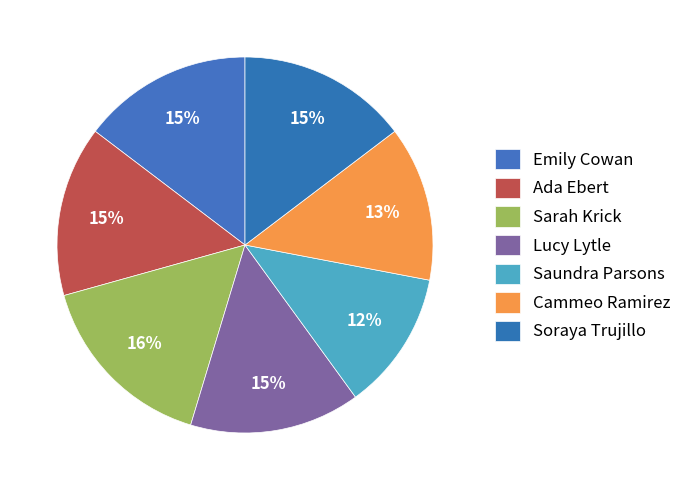

Does any single category account for the majority?

No